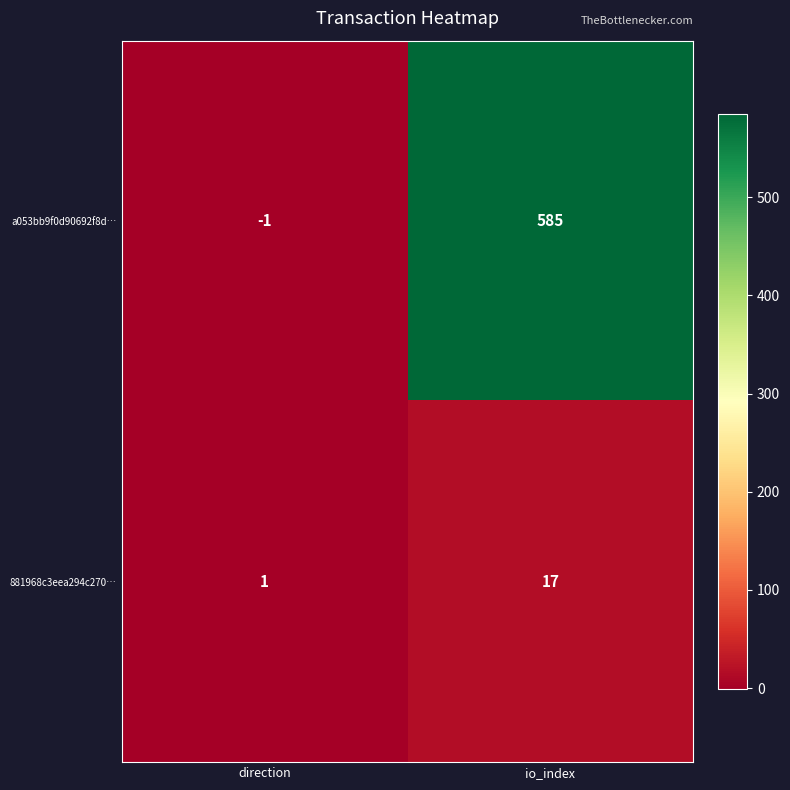

Between direction and io_index, which series saw the biggest shift?

a053bb9f0d90692f8d…